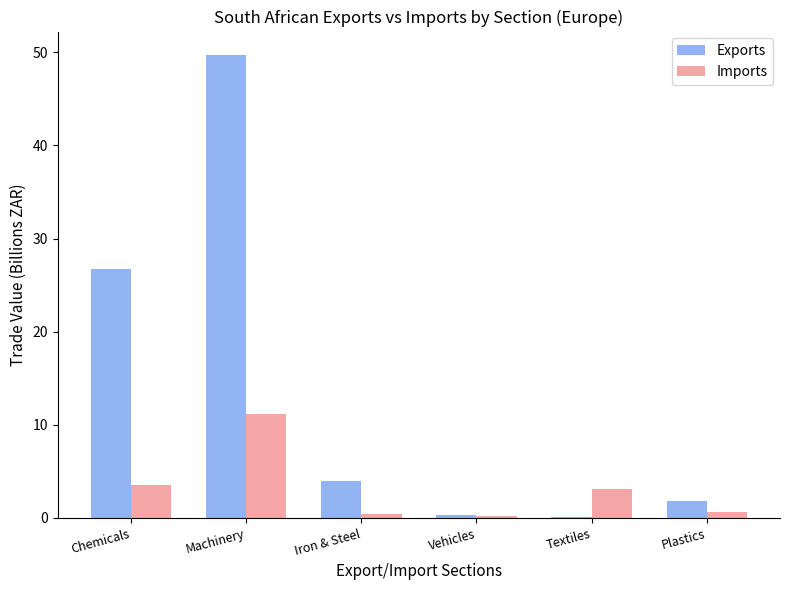

Is it true that Exports equals 1.8 at Plastics?

True